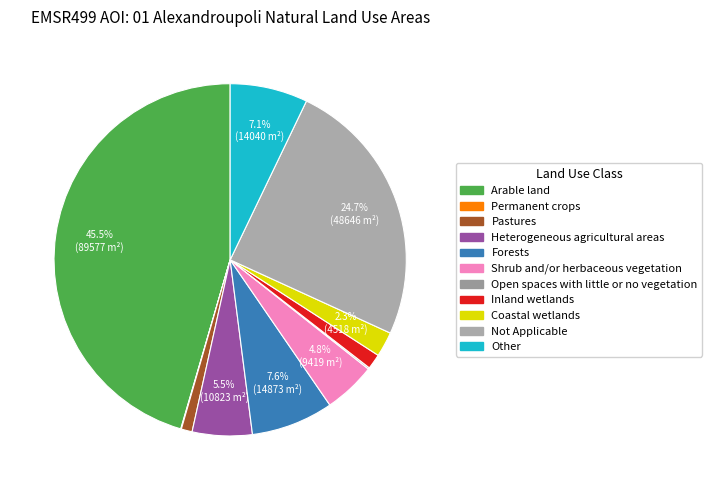

True or false: Inland wetlands accounts for 1% of the total.

True